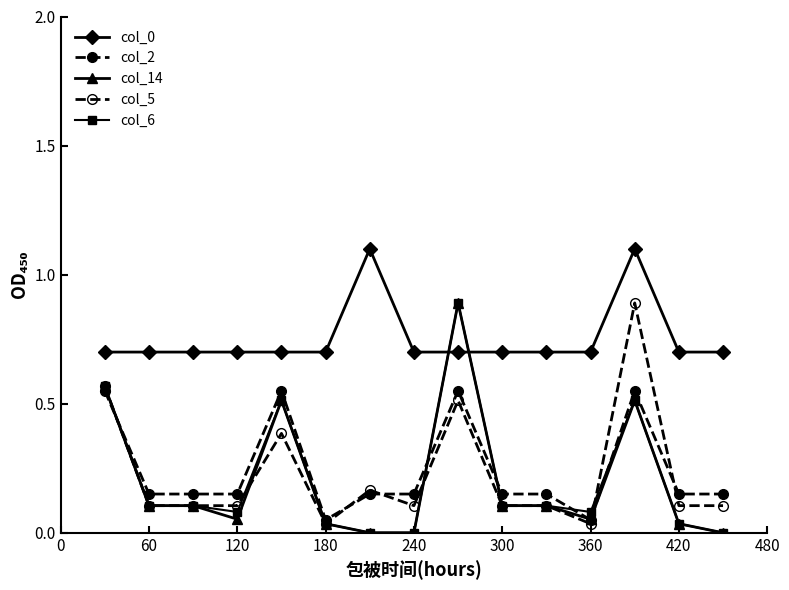

Which series has the largest range (max minus min)?

col_6